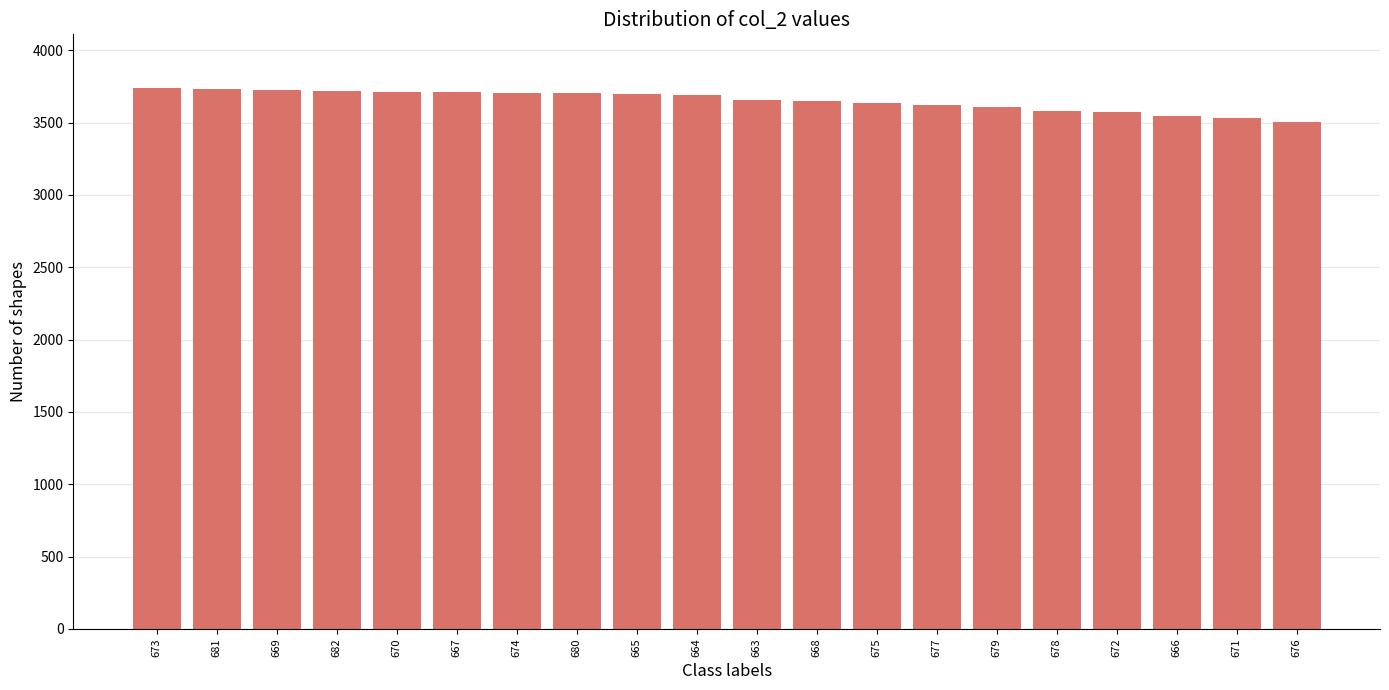

What is the label of the 11th bar from the left?

663